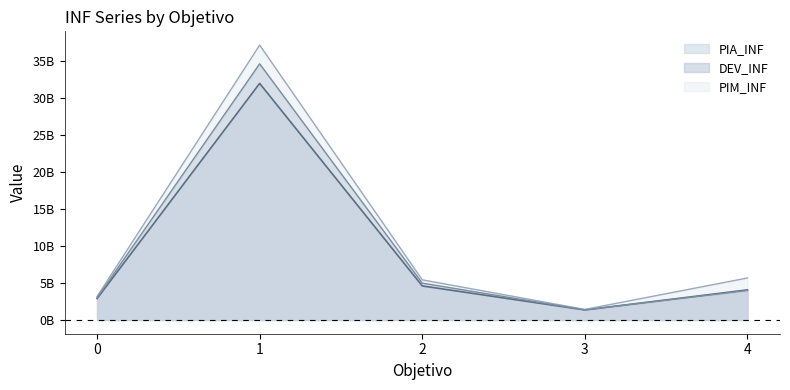

Rank the categories by DEV_INF value from highest to lowest.

1, 2, 4, 0, 3